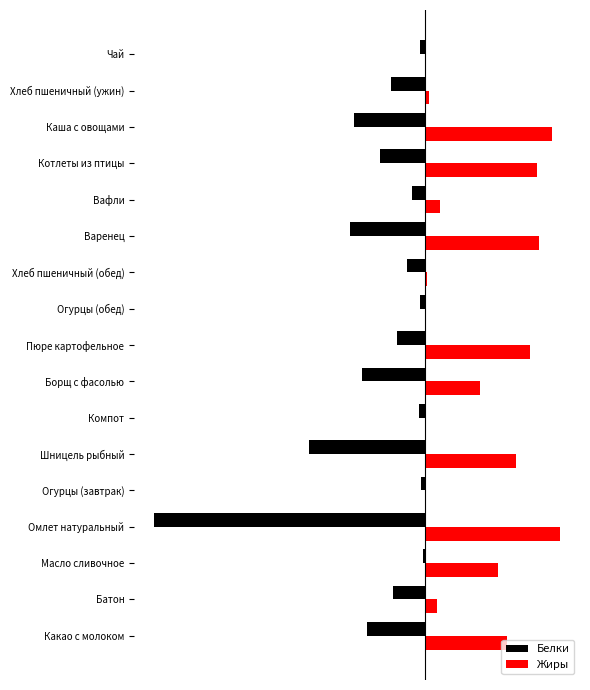

Rank the series by their maximum value, from highest to lowest.

Жиры, Белки